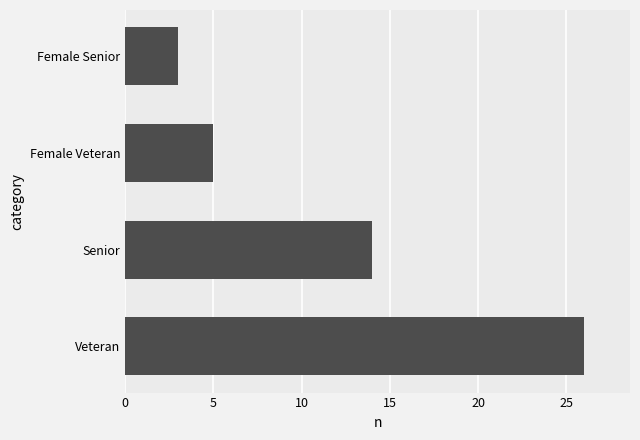

At which label is the value closest to 14?

Senior